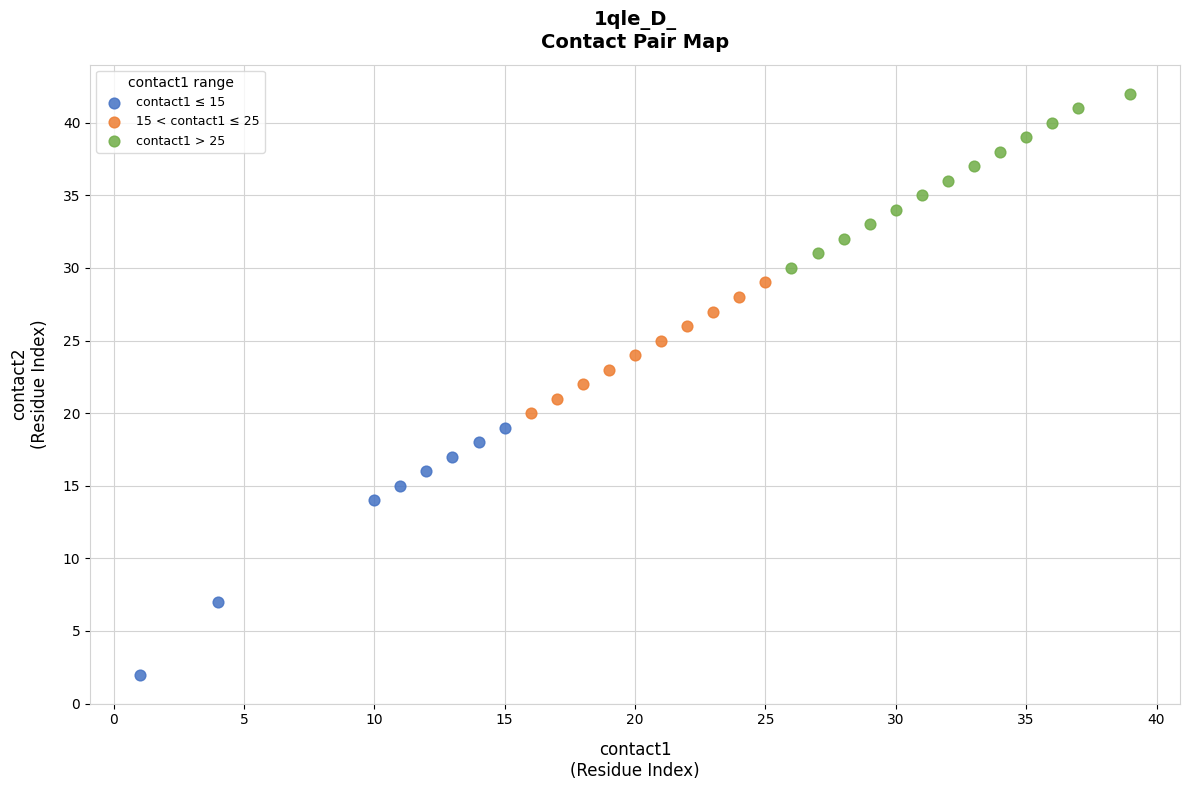

Which series contains the lowest Y value?

contact1 ≤ 15